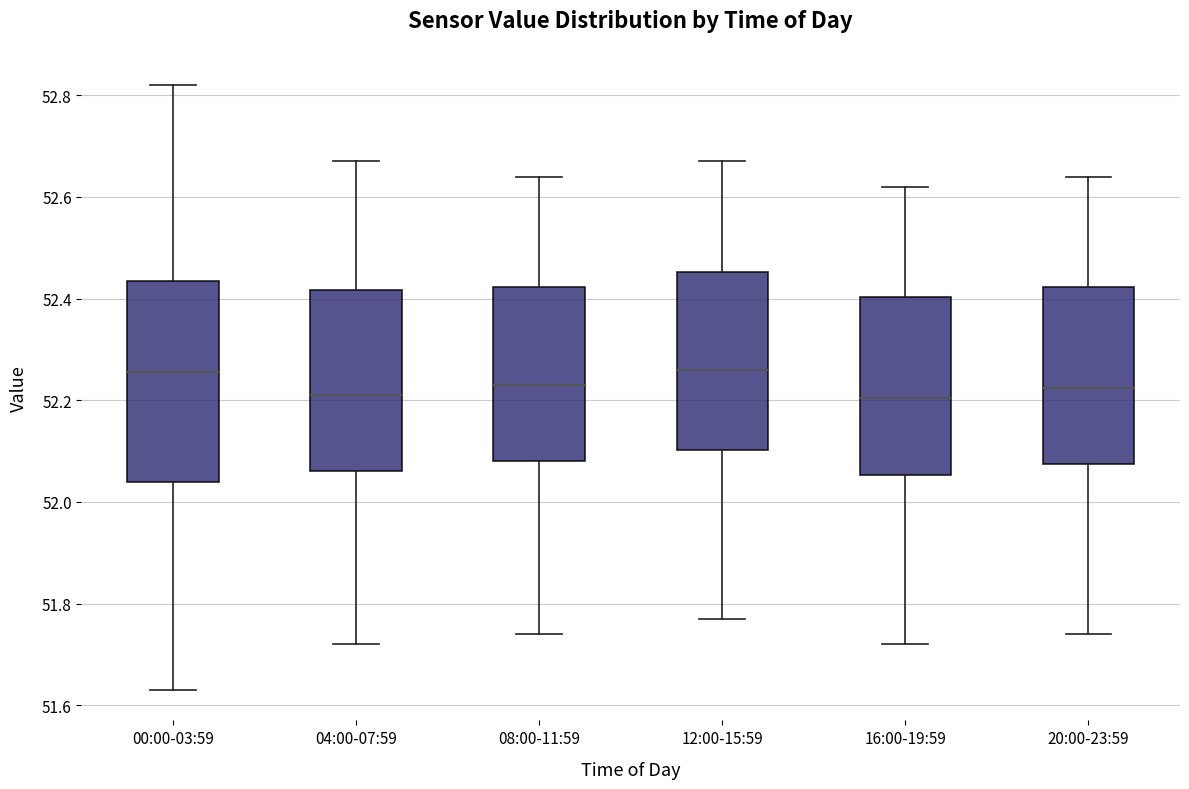

Comparing the boxes themselves (not the whiskers), which one is the tallest?

00:00-03:59